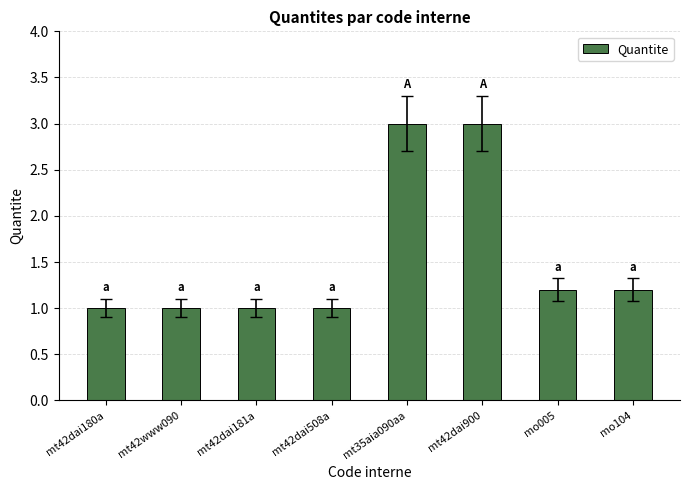

How many bars are there in total?

8